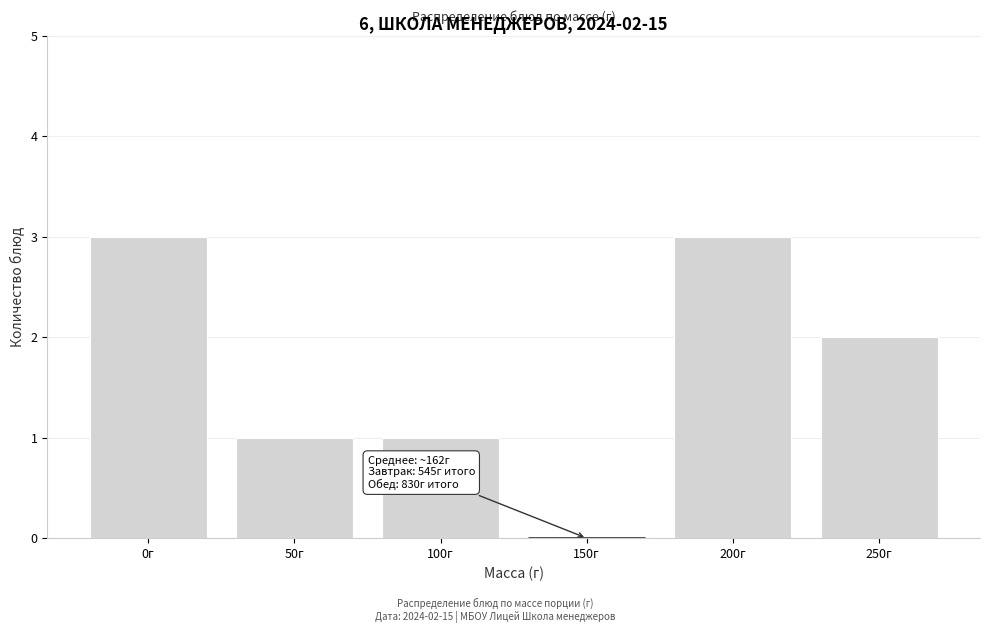

Reading left to right, transcribe all the data shown in this chart.

0г=3	50г=1	100г=1	150г=0	200г=3	250г=2